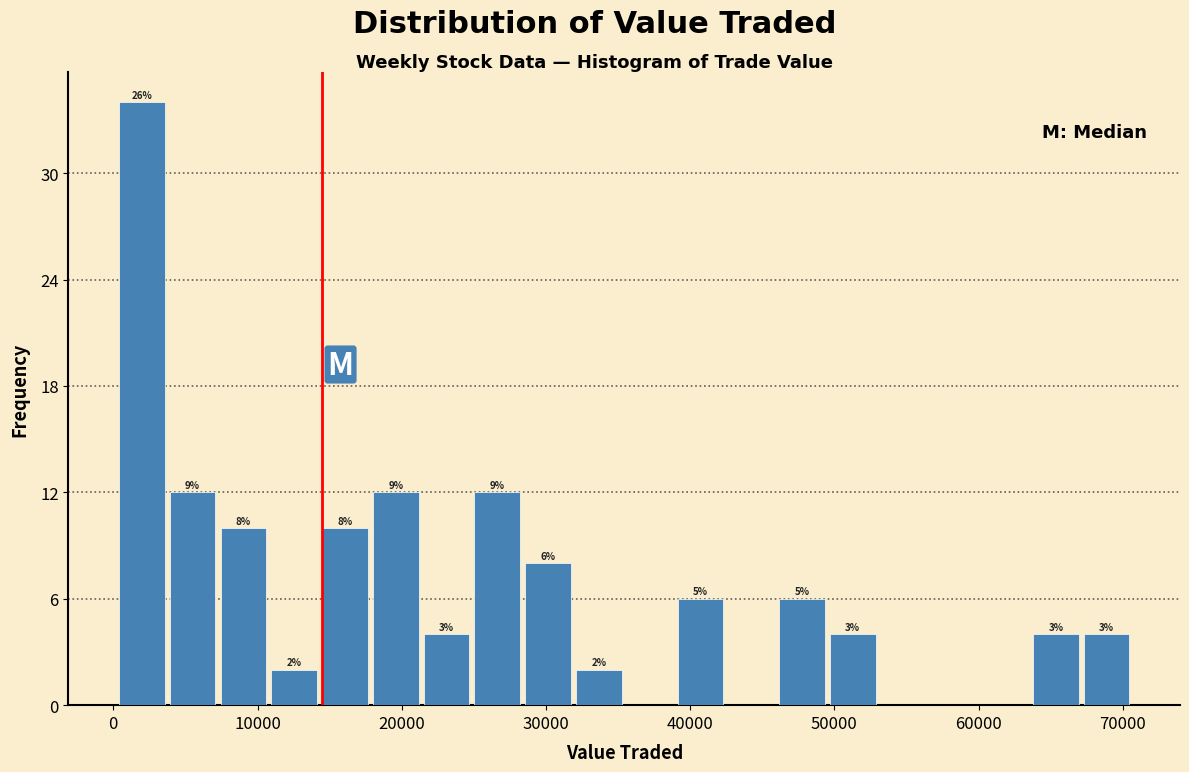

Around what value on the x-axis is the tallest bar? Give the approximate position of its centre, as read against the axis.

2000